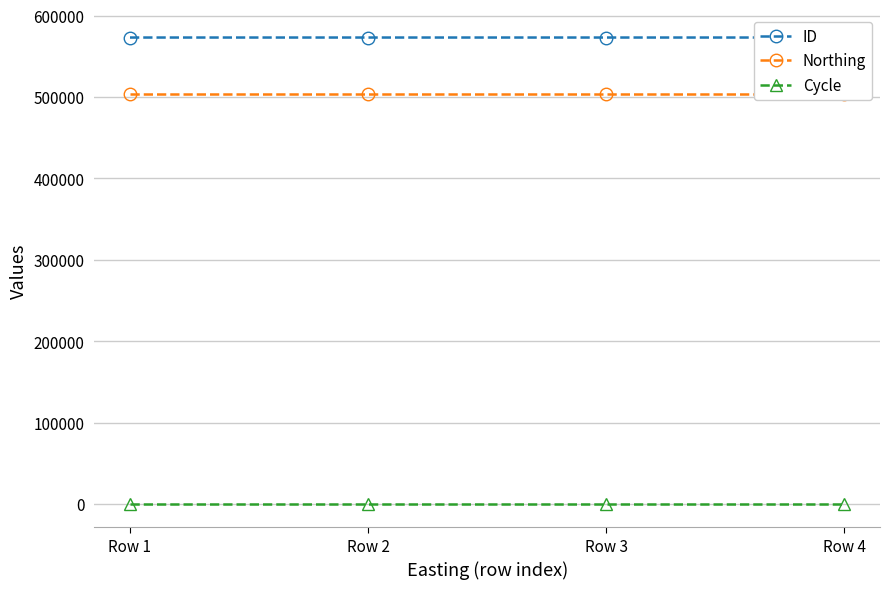

What is the greatest value displayed?

573115